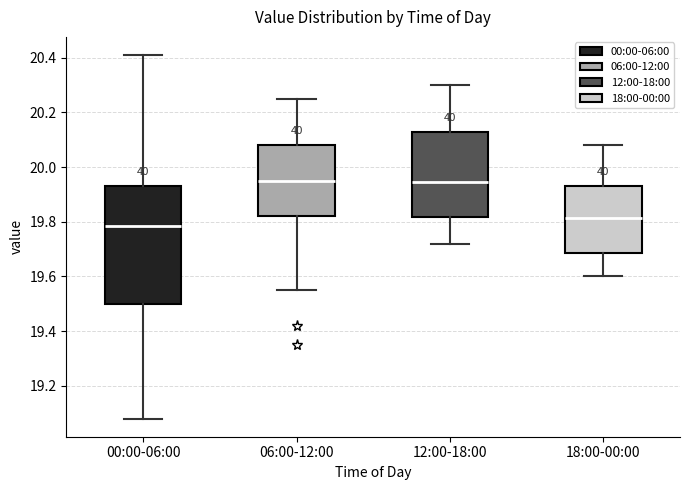

Reading left to right, transcribe this box plot: for each box, give where its median line is, the range the box spans, and where its two whiskers end, as read against the y-axis. The values are not printed on the chart, so give them approximately, as read against the axis.

00:00-06:00: median 19.78, box 19.50 to 19.94, whiskers 19.08 to 20.42
06:00-12:00: median 19.96, box 19.82 to 20.08, whiskers 19.56 to 20.26
12:00-18:00: median 19.94, box 19.82 to 20.14, whiskers 19.72 to 20.30
18:00-00:00: median 19.82, box 19.68 to 19.94, whiskers 19.60 to 20.08